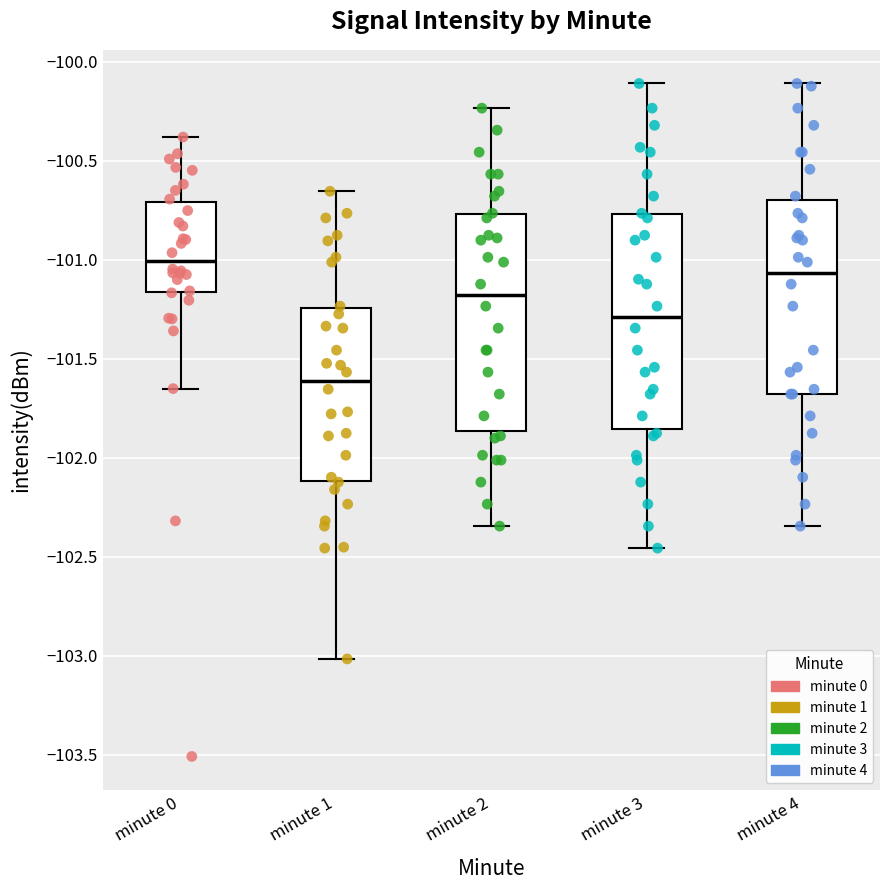

Reading left to right, transcribe this box plot: for each box, give where its median line is, the range the box spans, and where its two whiskers end, as read against the y-axis. The values are not printed on the chart, so give them approximately, as read against the axis.

minute 0: median -101.00, box -101.15 to -100.70, whiskers -101.65 to -100.40
minute 1: median -101.60, box -102.10 to -101.25, whiskers -103.00 to -100.65
minute 2: median -101.20, box -101.85 to -100.75, whiskers -102.35 to -100.25
minute 3: median -101.30, box -101.85 to -100.75, whiskers -102.45 to -100.10
minute 4: median -101.05, box -101.70 to -100.70, whiskers -102.35 to -100.10